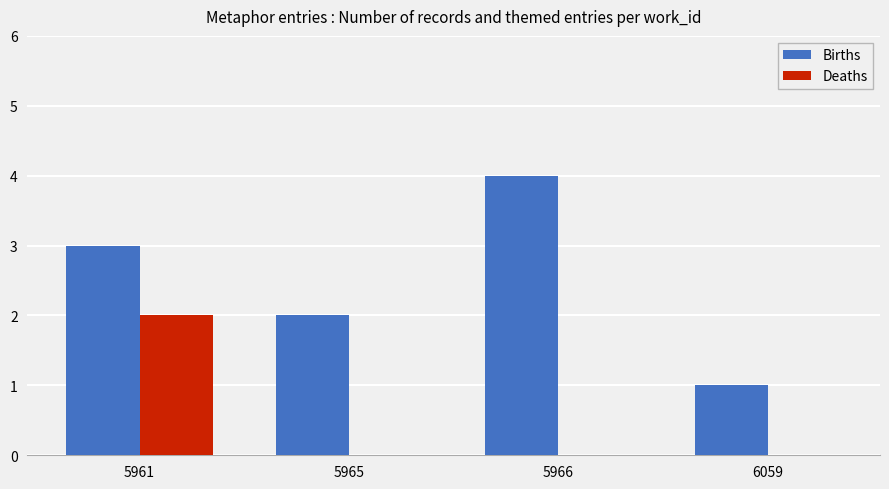

Are the bars horizontal?

No